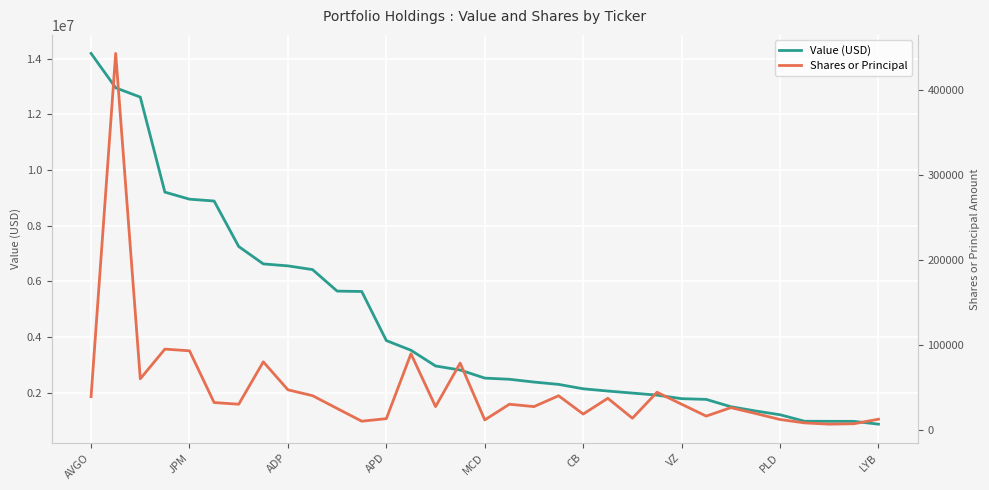

True or false: Shares or Principal and Value (USD) intersect in this chart.

False